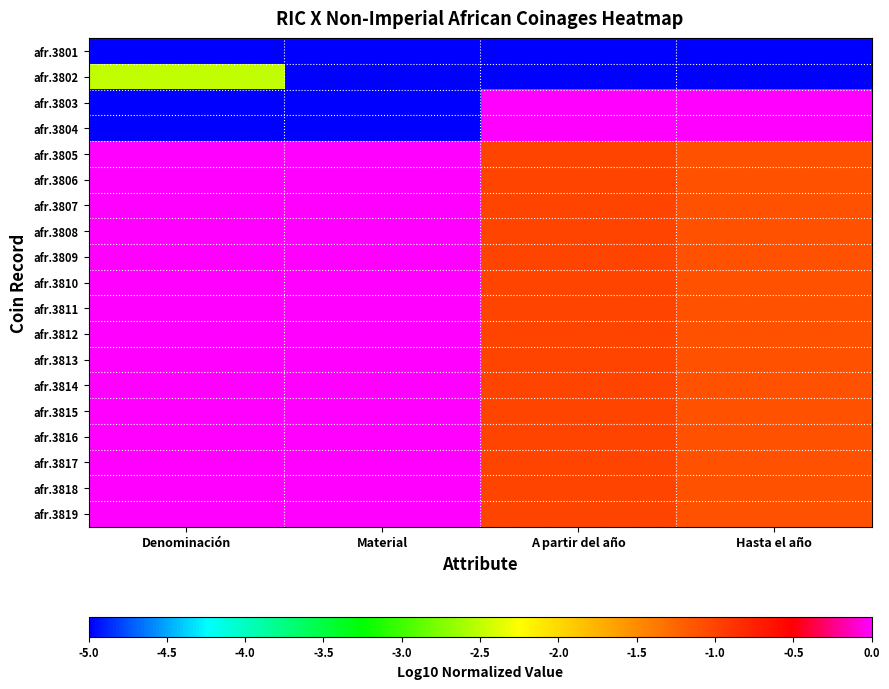

Reading right to left, what are all the values shown in this chart?

afr.3801: Hasta el año=-5.0	A partir del año=-5.0	Material=-5.0	Denominación=-5.0
afr.3802: Hasta el año=-5.0	A partir del año=-5.0	Material=-5.0	Denominación=-2.5
afr.3803: Hasta el año=0.0	A partir del año=0.0	Material=-5.0	Denominación=-5.0
afr.3804: Hasta el año=0.0	A partir del año=0.0	Material=-5.0	Denominación=-5.0
afr.3805: Hasta el año=-1.1	A partir del año=-1.0	Material=0.0	Denominación=0.0
afr.3806: Hasta el año=-1.1	A partir del año=-1.0	Material=0.0	Denominación=0.0
afr.3807: Hasta el año=-1.1	A partir del año=-1.0	Material=0.0	Denominación=0.0
afr.3808: Hasta el año=-1.1	A partir del año=-1.0	Material=0.0	Denominación=0.0
afr.3809: Hasta el año=-1.1	A partir del año=-1.0	Material=0.0	Denominación=0.0
afr.3810: Hasta el año=-1.1	A partir del año=-1.0	Material=0.0	Denominación=0.0
afr.3811: Hasta el año=-1.1	A partir del año=-1.0	Material=0.0	Denominación=0.0
afr.3812: Hasta el año=-1.1	A partir del año=-1.0	Material=0.0	Denominación=0.0
afr.3813: Hasta el año=-1.1	A partir del año=-1.0	Material=0.0	Denominación=0.0
afr.3814: Hasta el año=-1.1	A partir del año=-1.0	Material=0.0	Denominación=0.0
afr.3815: Hasta el año=-1.1	A partir del año=-1.0	Material=0.0	Denominación=0.0
afr.3816: Hasta el año=-1.1	A partir del año=-1.0	Material=0.0	Denominación=0.0
afr.3817: Hasta el año=-1.1	A partir del año=-1.0	Material=0.0	Denominación=0.0
afr.3818: Hasta el año=-1.1	A partir del año=-1.0	Material=0.0	Denominación=0.0
afr.3819: Hasta el año=-1.1	A partir del año=-1.0	Material=0.0	Denominación=0.0